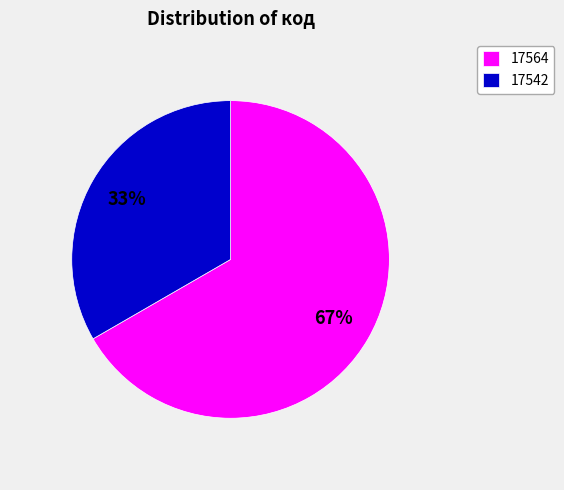

Combined, do 17542 and 17564 account for over 50%?

Yes